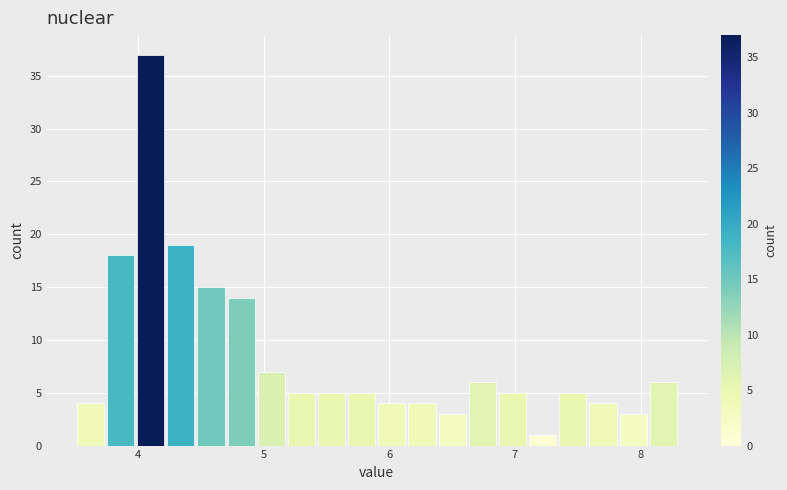

Read against the x-axis, roughly where is the centre of the tallest bar?

4.1